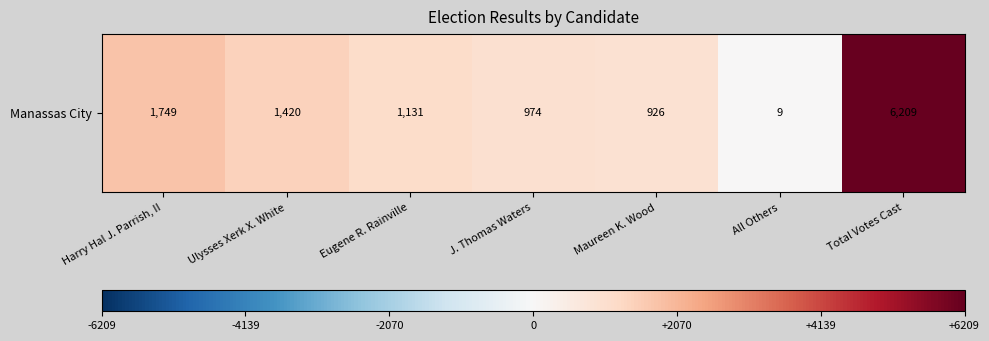

Which category has the lowest value across all series?

All Others